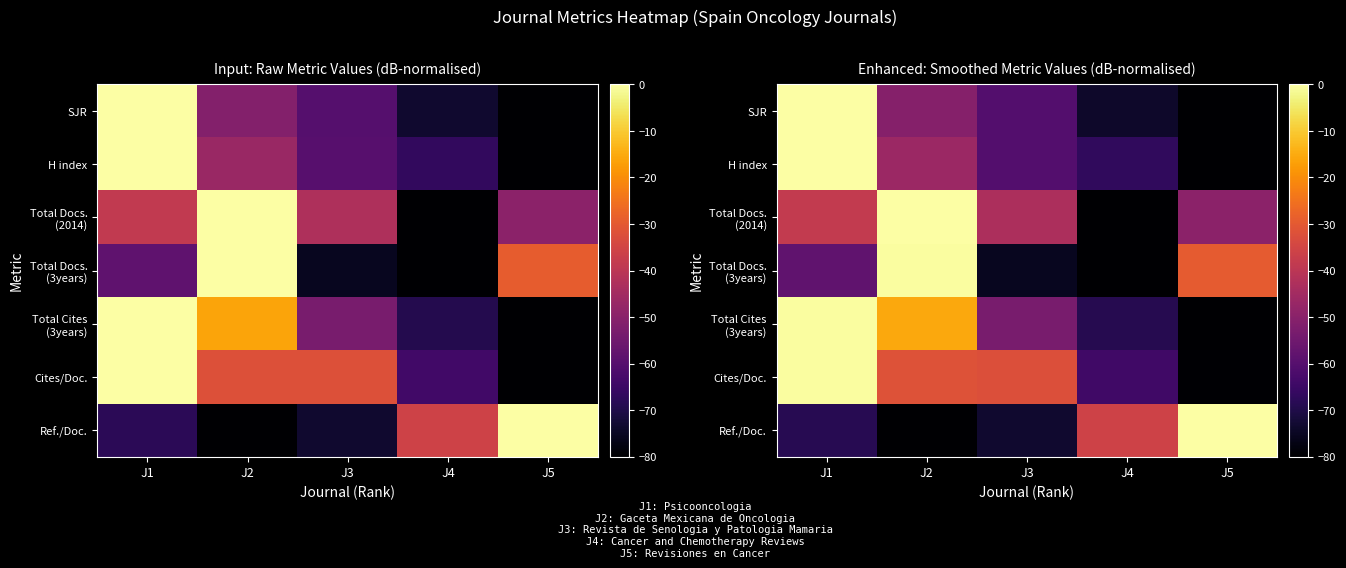

Between J1 and J2, which series saw the biggest shift?

Total Docs. (3years)